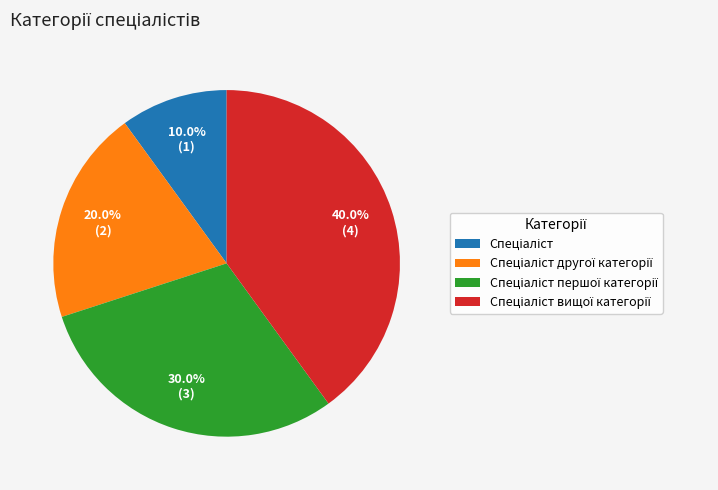

Does any single category account for the majority?

No